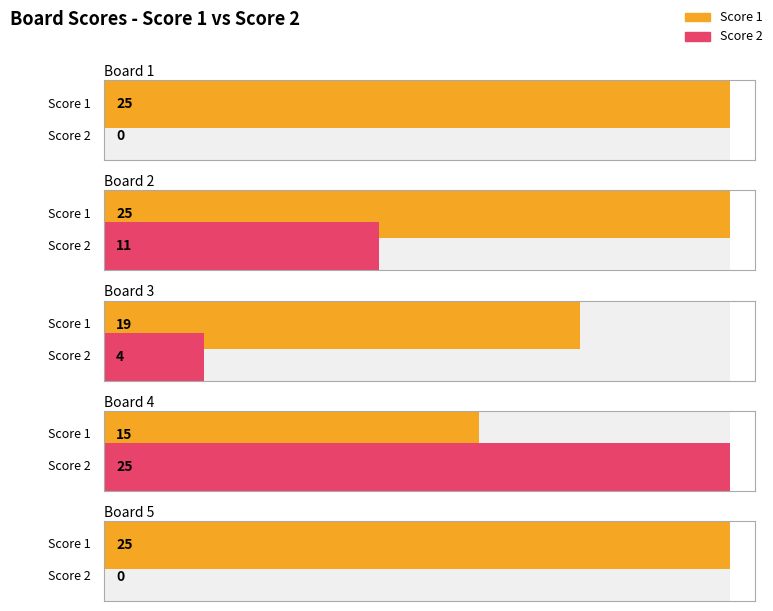

Where does the Score 2 series first go above 4?

Board 2